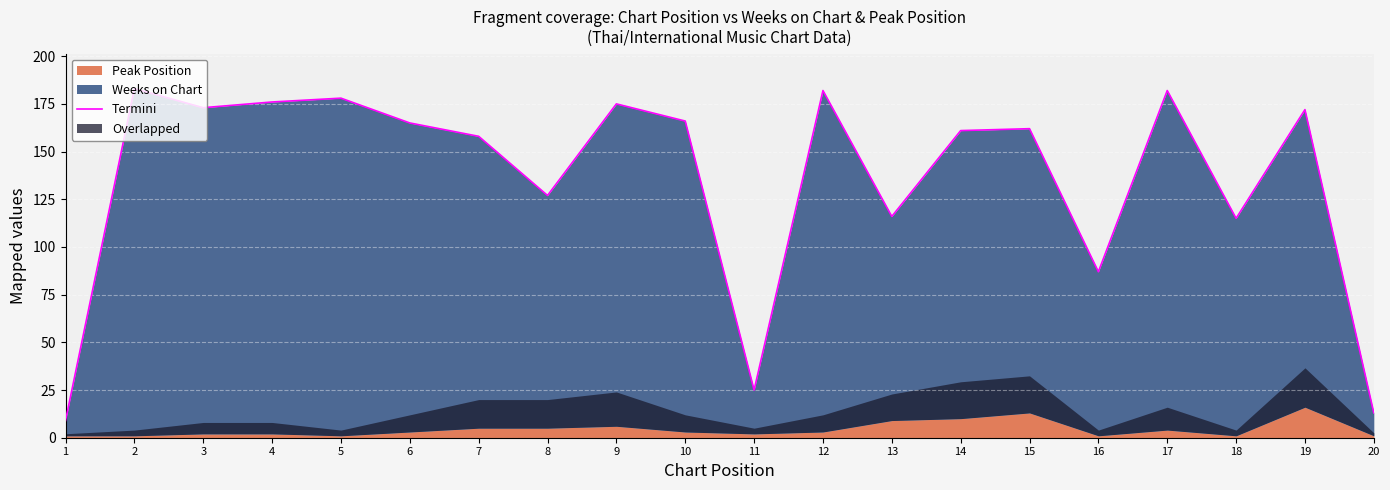

At which category does the chart reach its peak across all series?

2